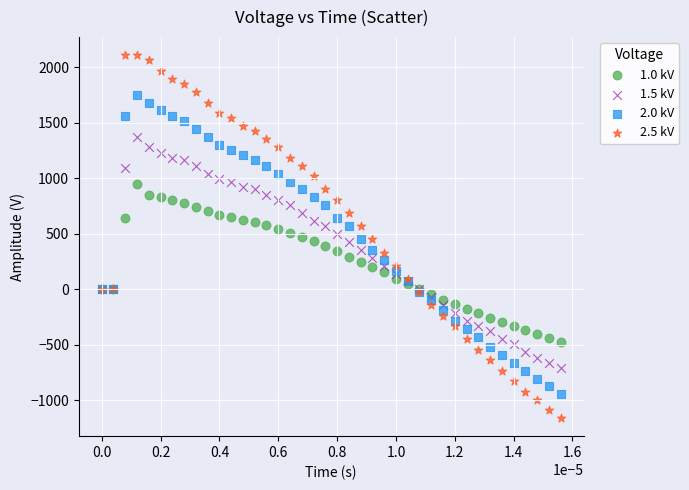

What are all the series names shown in the legend?

1.0 kV, 1.5 kV, 2.0 kV, 2.5 kV